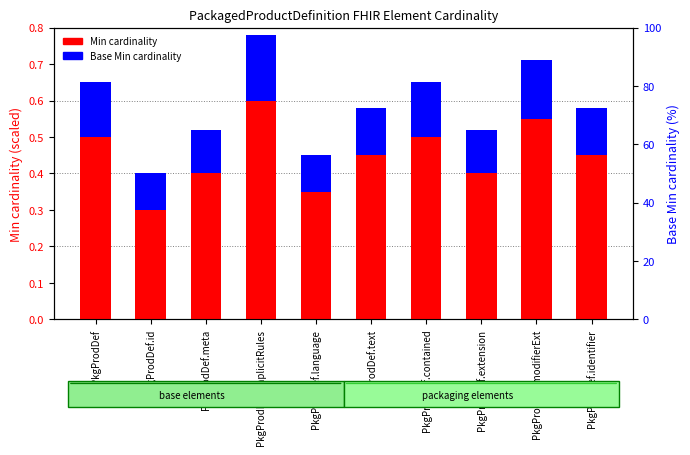

True or false: Min cardinality has a value of 0.6 at PkgProdDef.implicitRules.

True